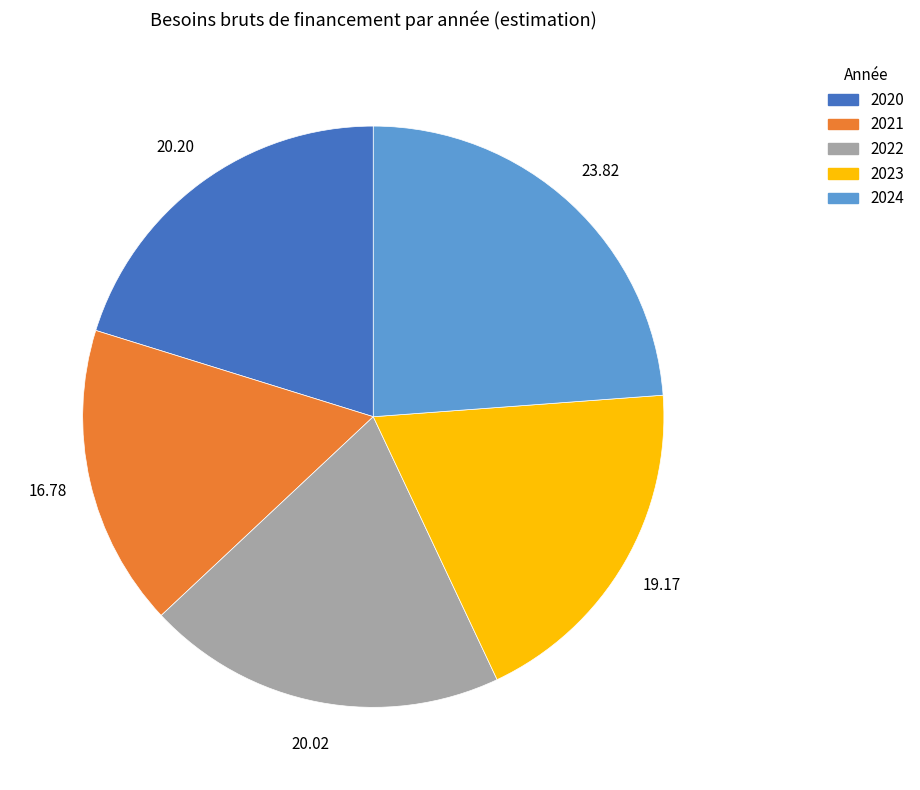

How many slices are in this pie chart?

5